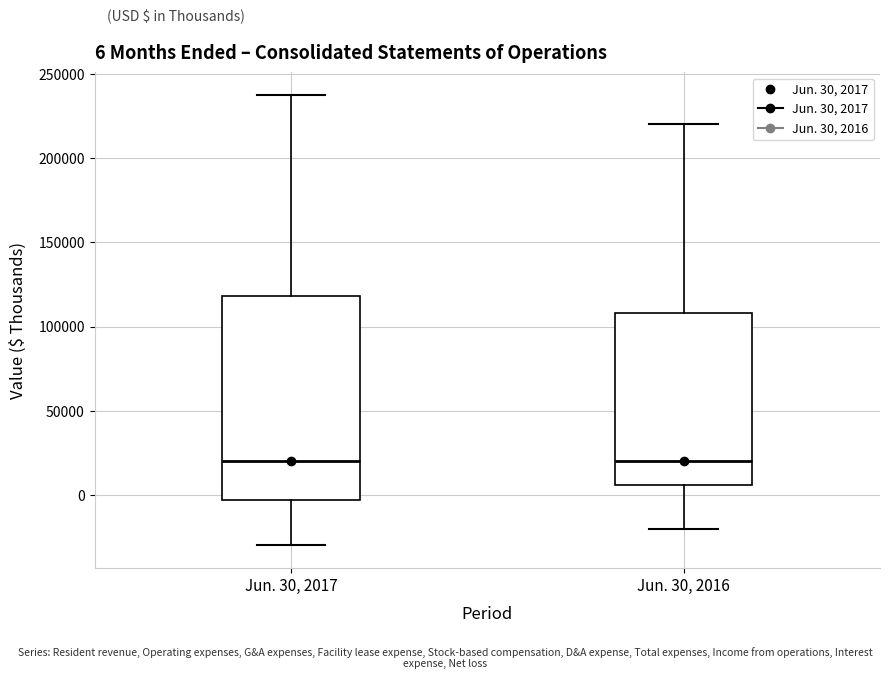

Comparing the boxes themselves (not the whiskers), which one is the tallest?

Jun. 30, 2017